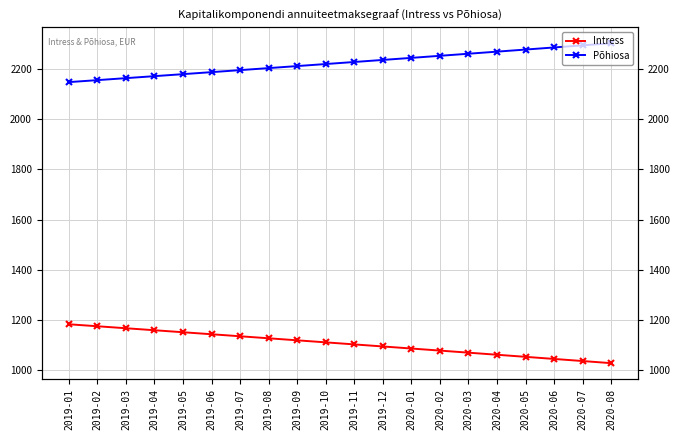

What is the sum of the Põhiosa values at 2019-12 and 2019-05?

4412.5